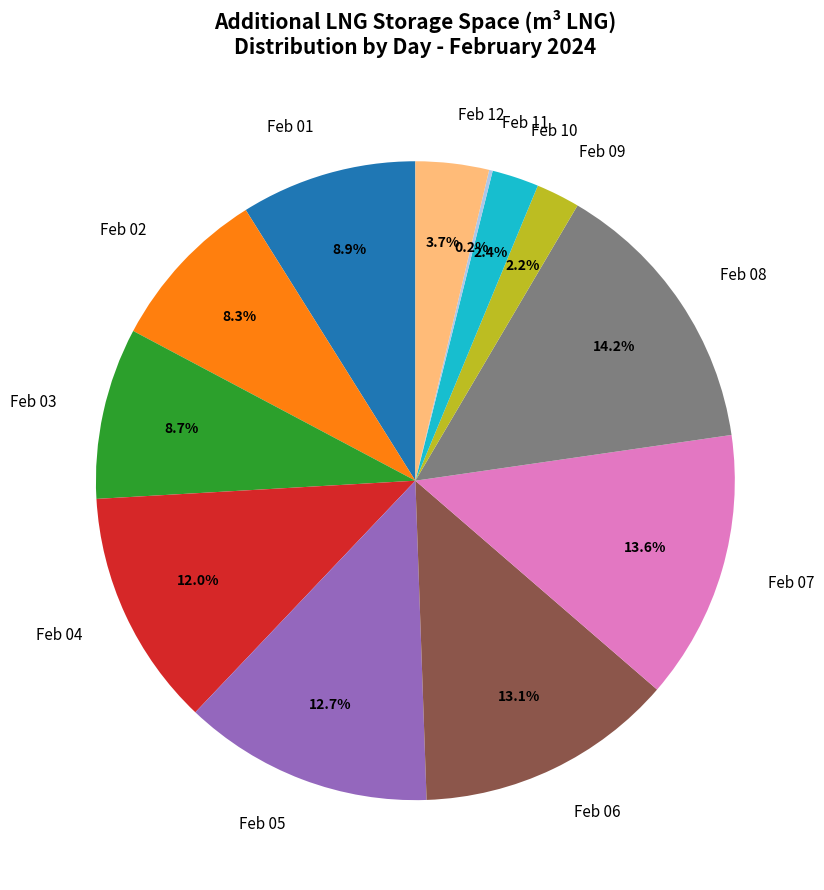

To the nearest percent, what is the average slice percentage?

8%